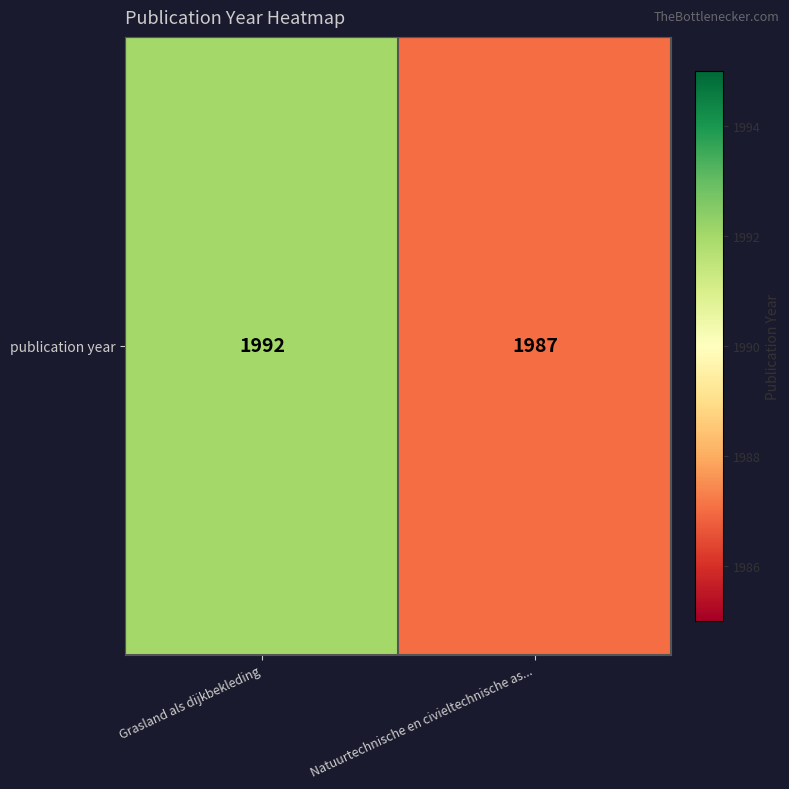

List the labels in order of value, largest first.

Grasland als dijkbekleding, Natuurtechnische en civieltechnische as...